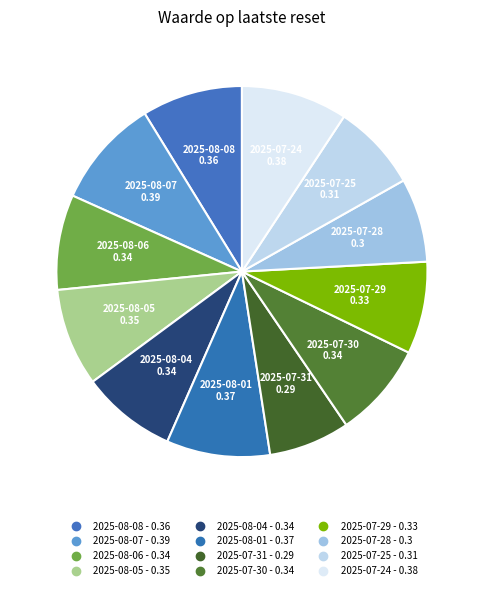

How many segments does this pie chart have?

12